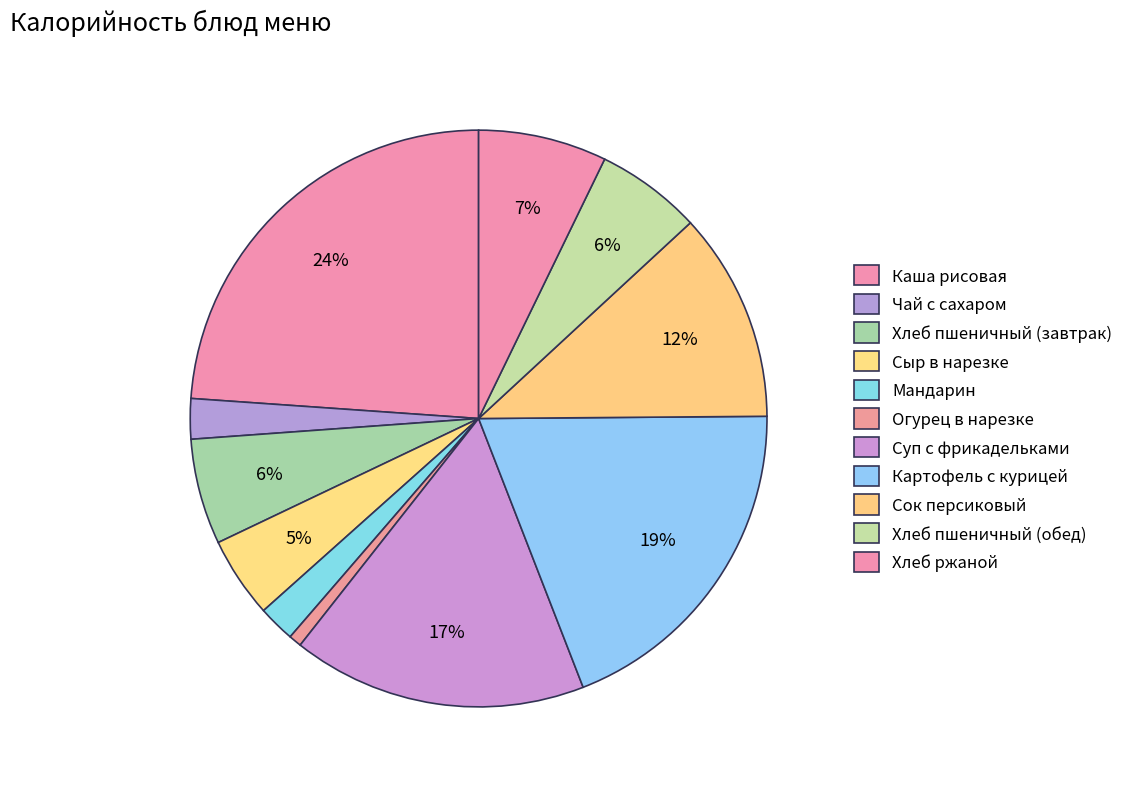

To the nearest percent, what is the combined percentage of Чай с сахаром and Хлеб пшеничный (обед)?

8%